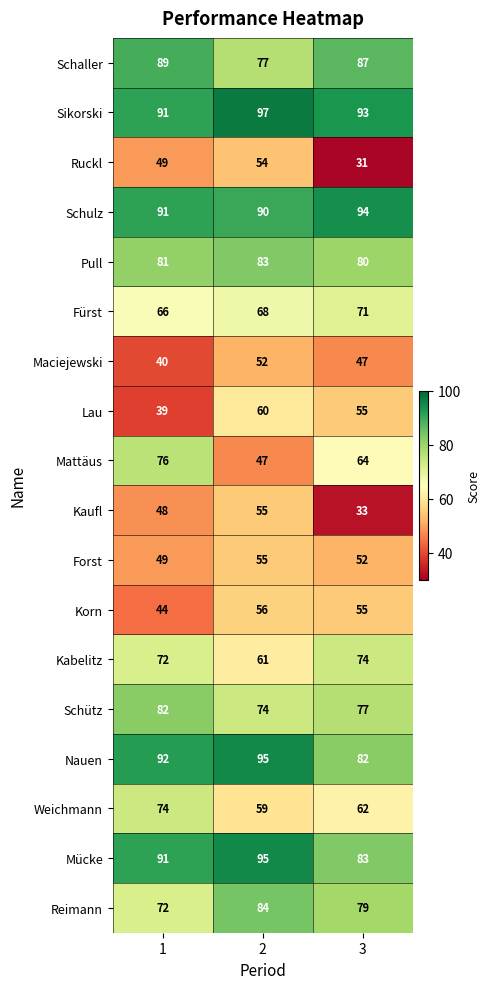

What is the difference between the maximum and minimum values in the Mücke series?

12